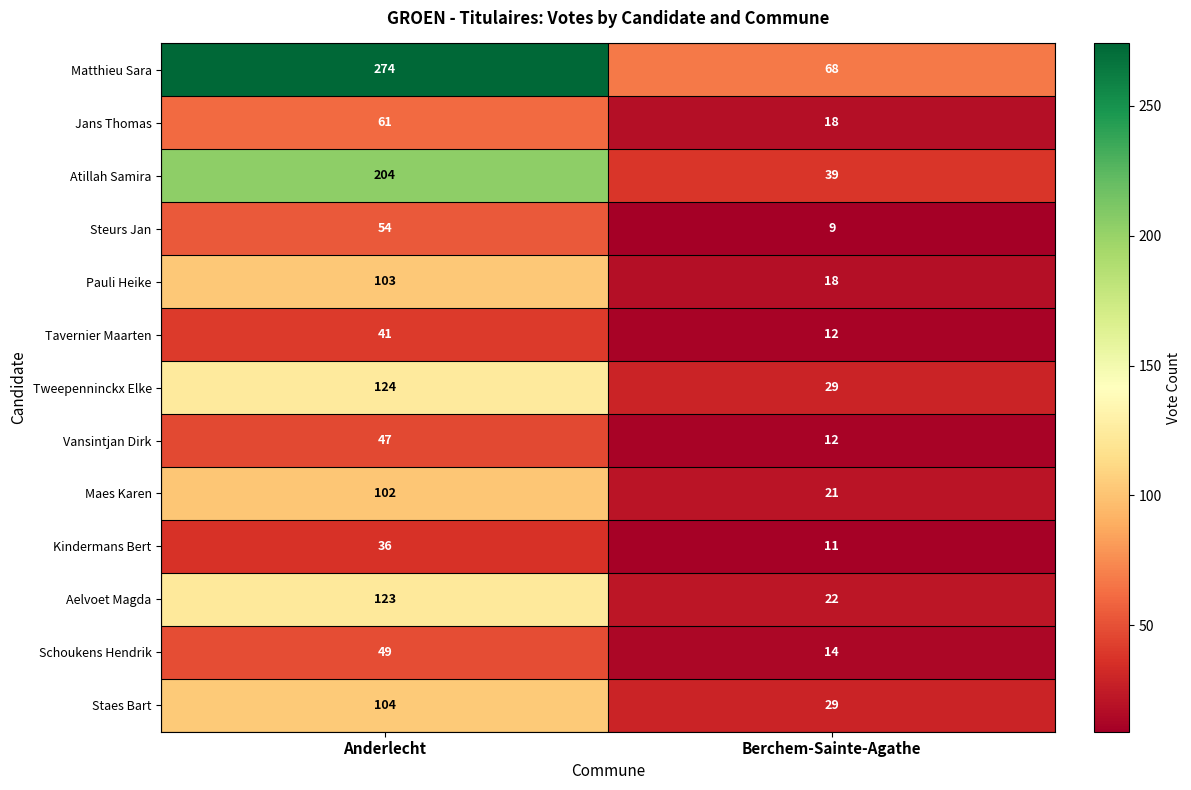

At which label is Maes Karen closest to 61?

Berchem-Sainte-Agathe